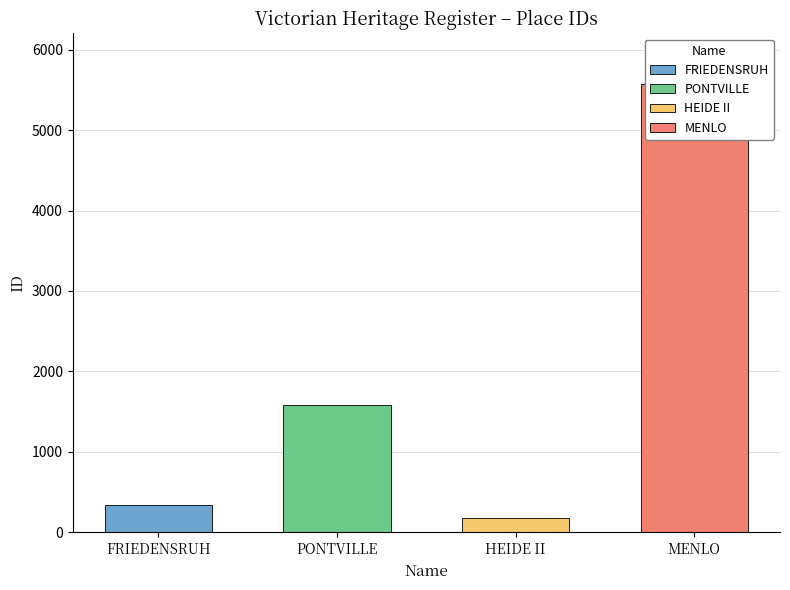

What is the value of the 4th bar from the left?

5567